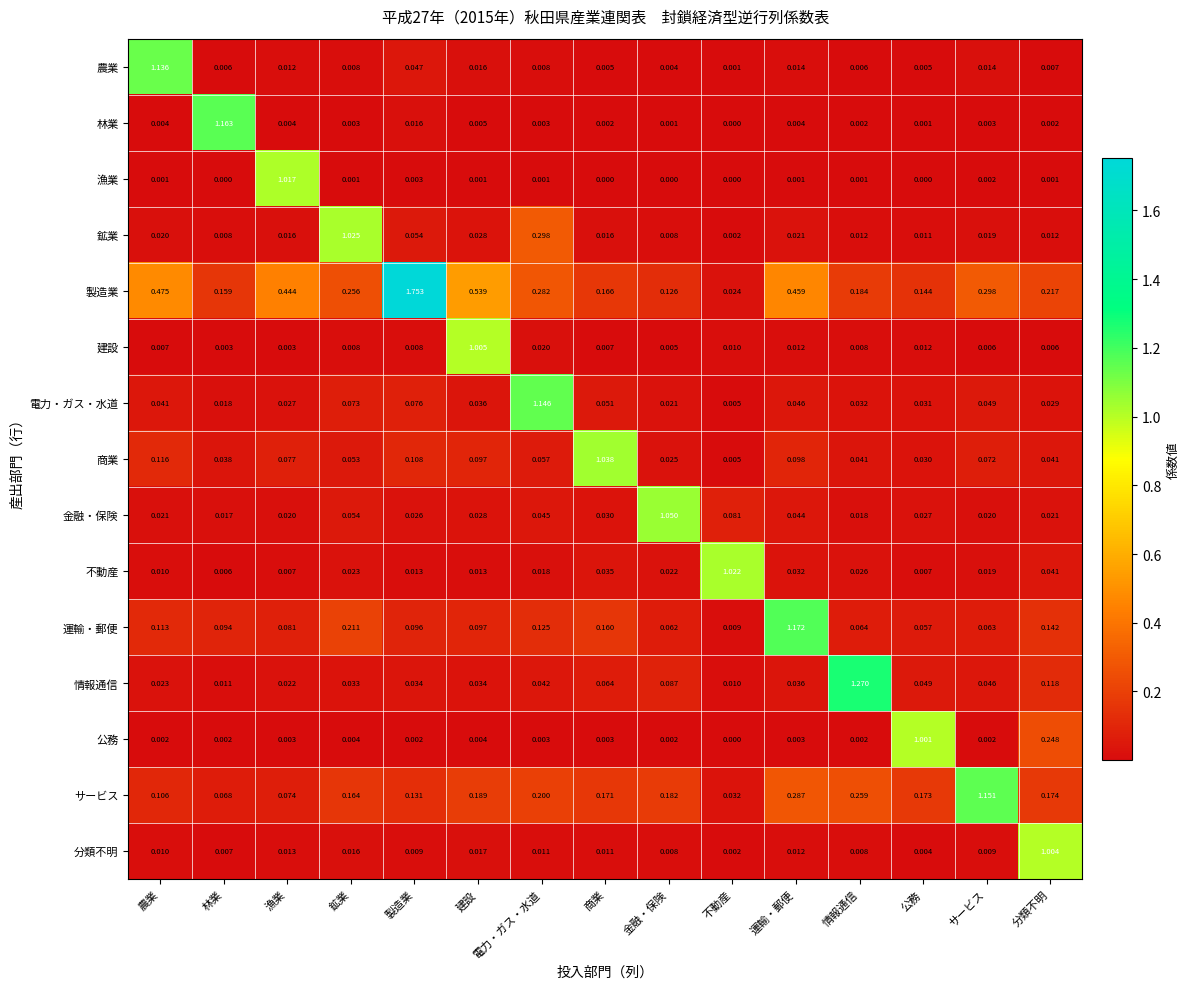

At which label does 金融・保険 reach its peak?

金融・保険